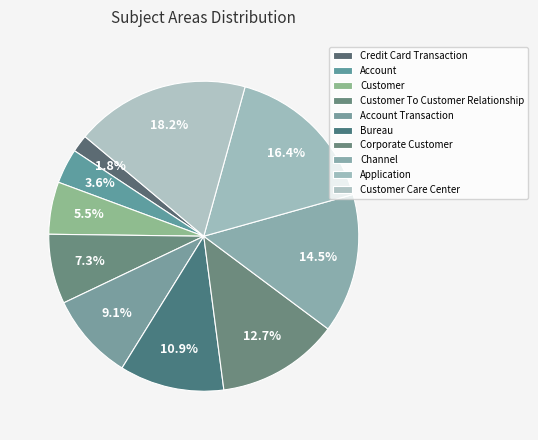

Is there a majority slice in this chart?

No